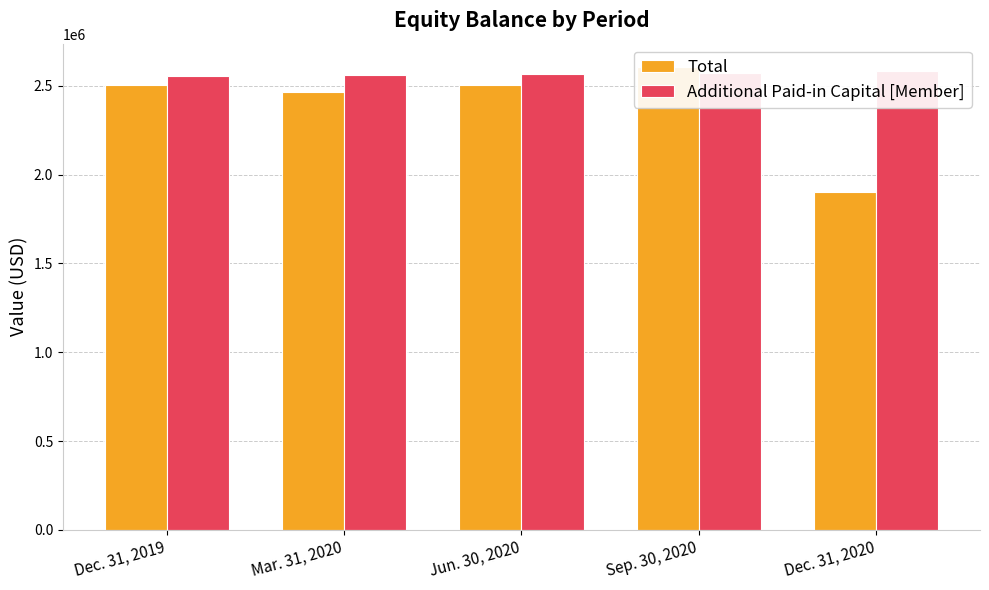

What are all the series names shown in the legend?

Total, Additional Paid-in Capital [Member]